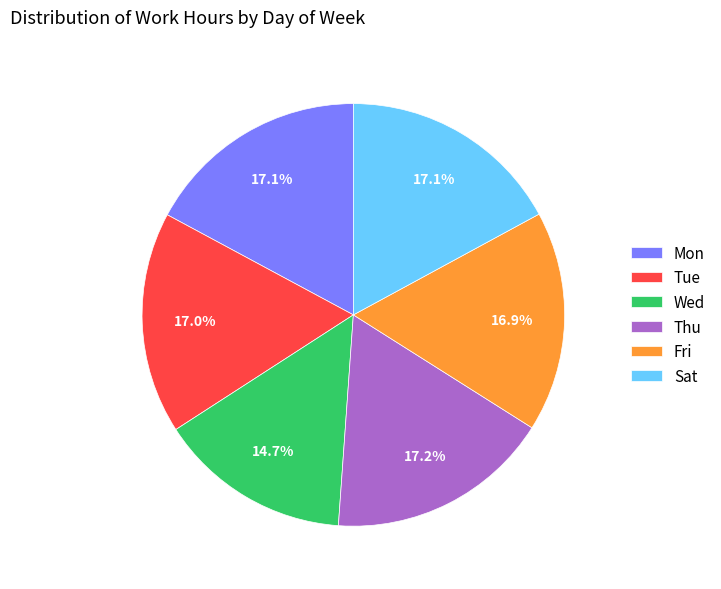

Combined, do Mon and Wed account for over 50%?

No